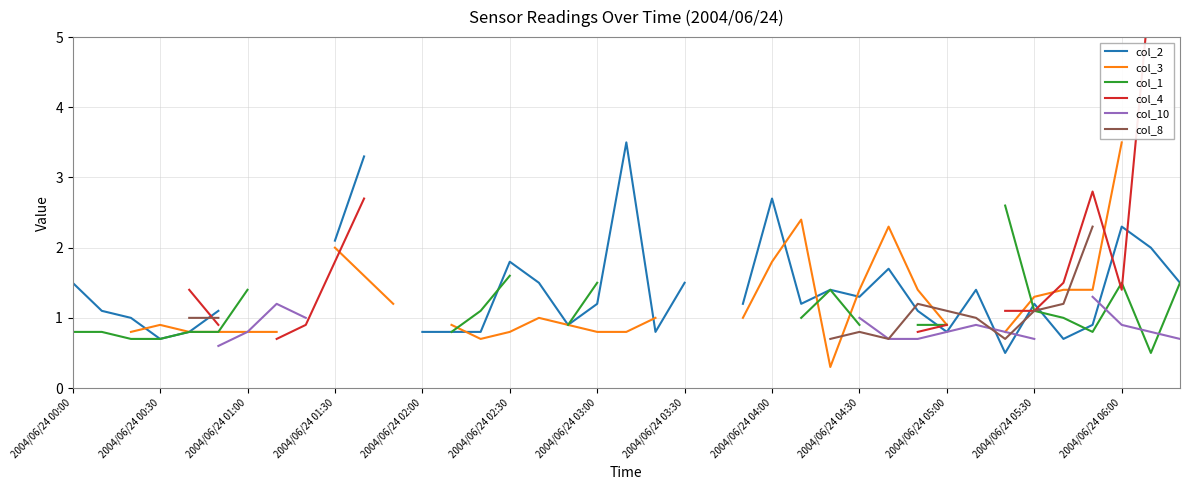

True or false: col_10 and col_8 intersect in this chart.

True